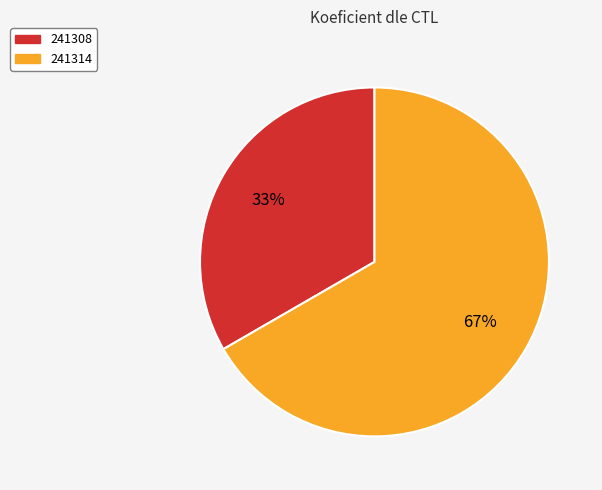

Is there any slice that represents more than half of the pie?

Yes